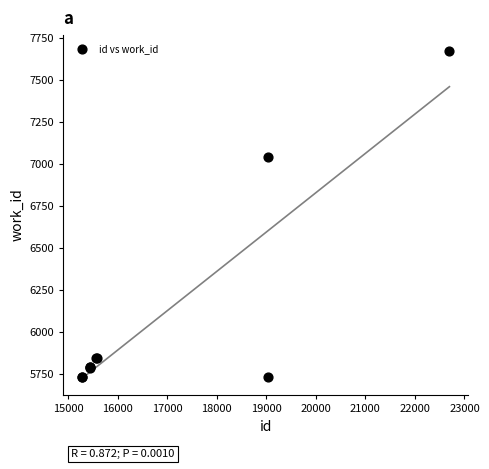

What Y value in the scatter plot is closest to 6701?

7044